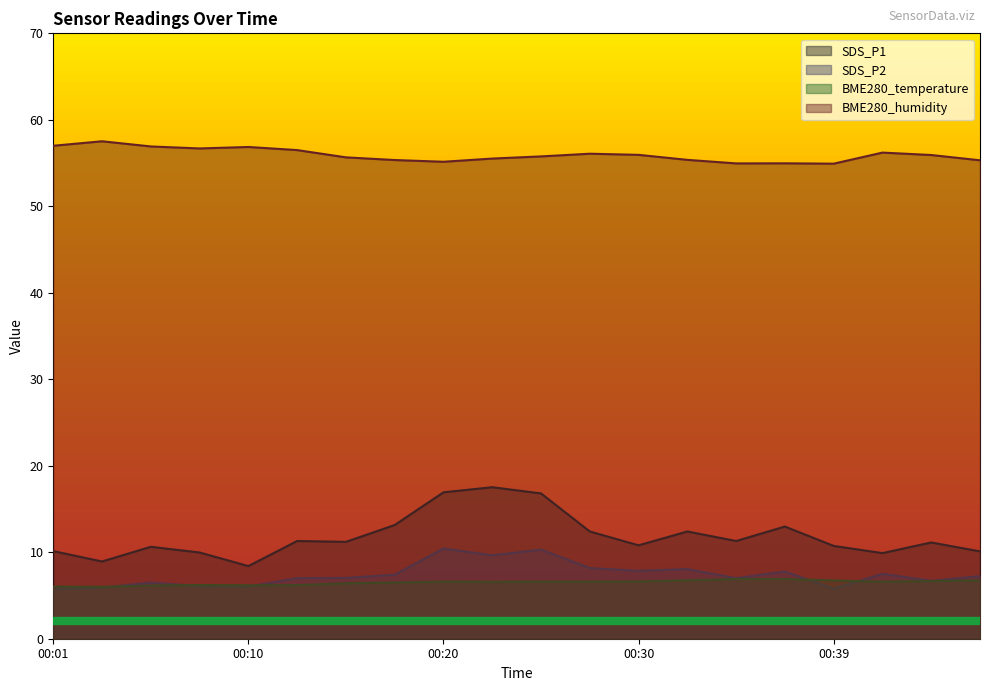

How many data points in SDS_P2 are above 7?

11